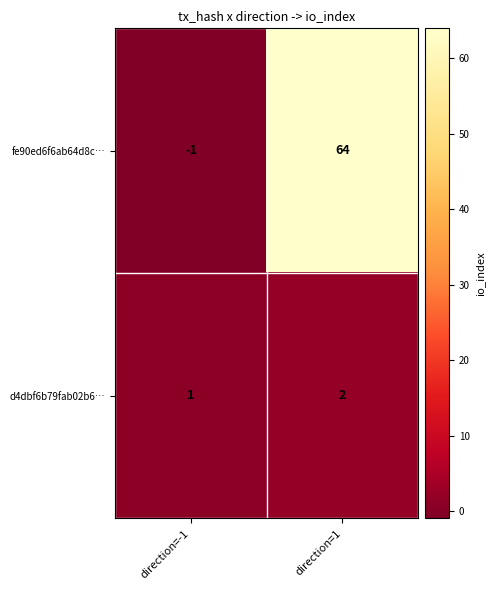

List the series in order of their peak value, highest first.

fe90ed6f6ab64d8c…, d4dbf6b79fab02b6…